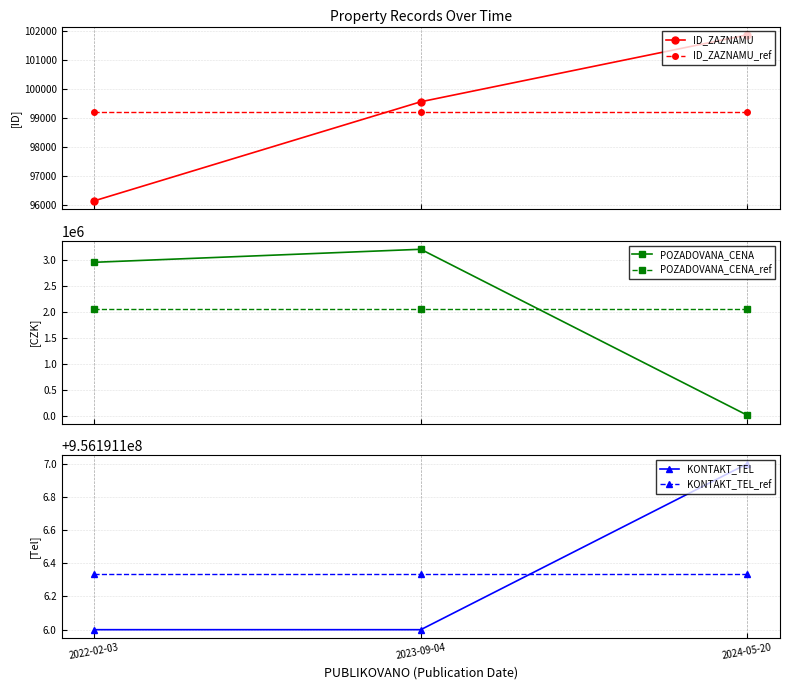

What is the approximate value of KONTAKT_TEL_ref at 2023-09-04?

956191106.3